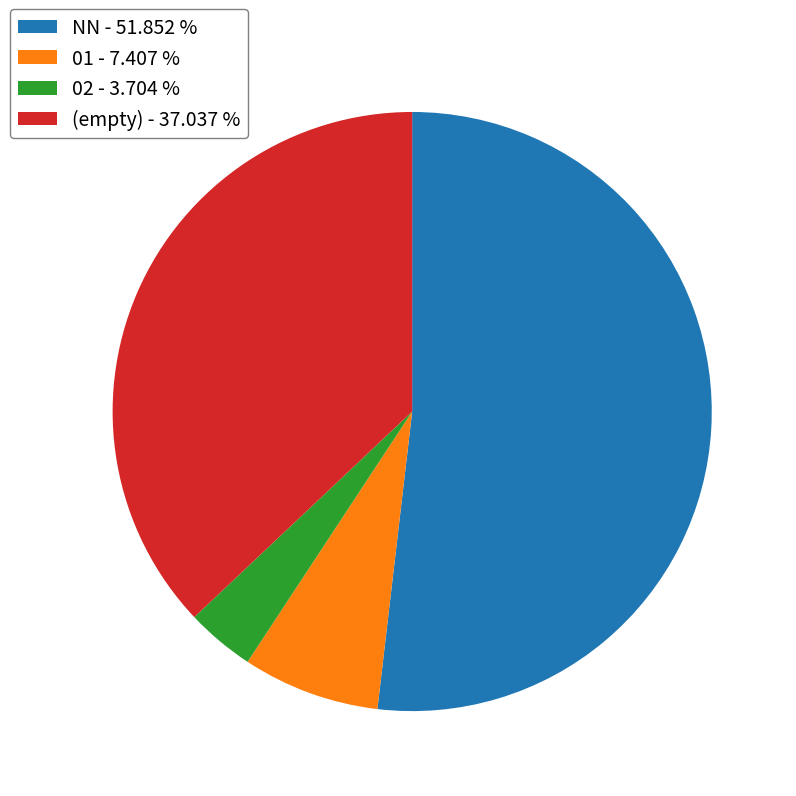

Does any single category account for the majority?

Yes